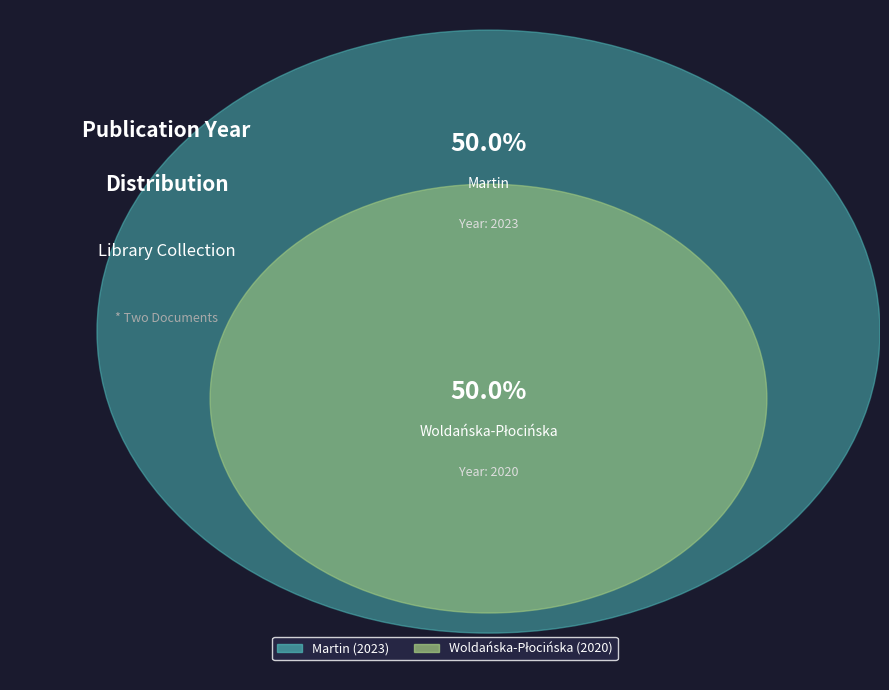

What portion of the pie excludes Martin, Raphaël?

50.0%